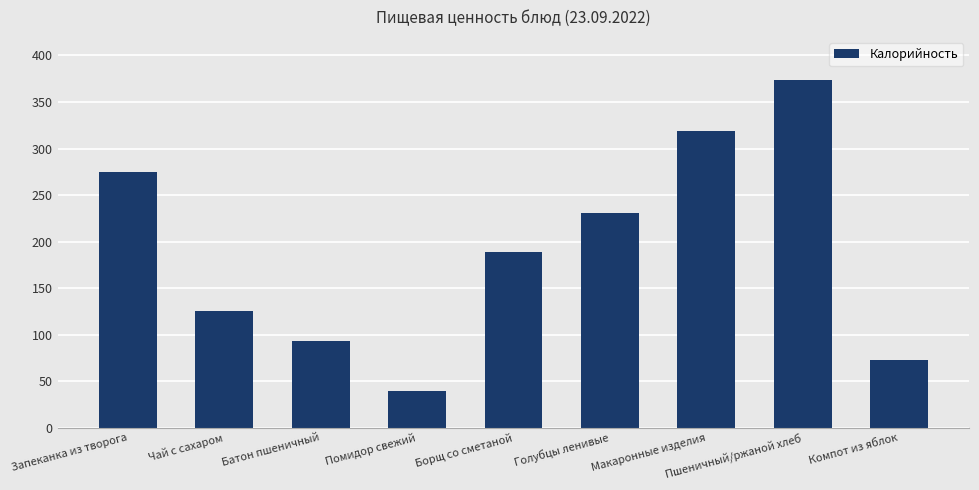

Is it true that the value at Чай с сахаром is 125.1?

True